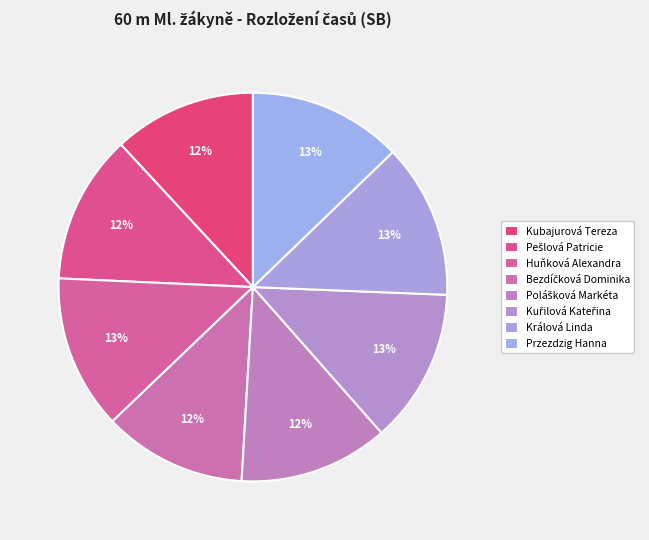

What is the ratio of the value at Przezdzig Hanna to the value at Polášková Markéta?

1.0